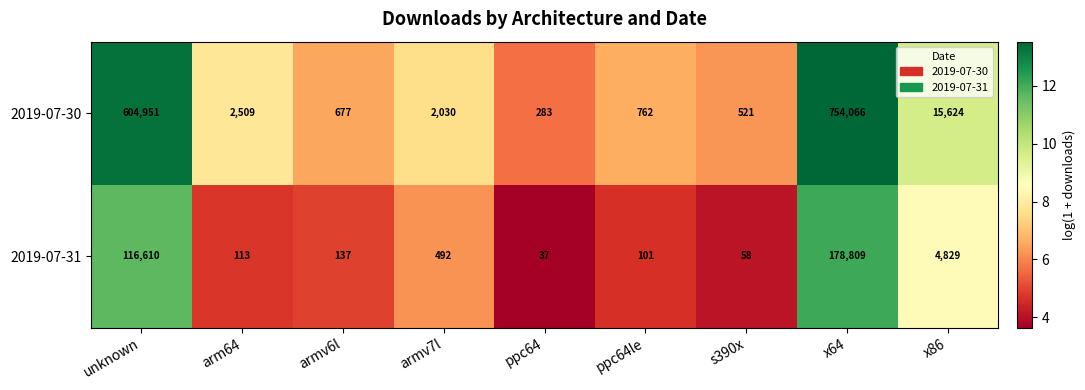

List the series in order of their peak value, lowest first.

2019-07-31, 2019-07-30